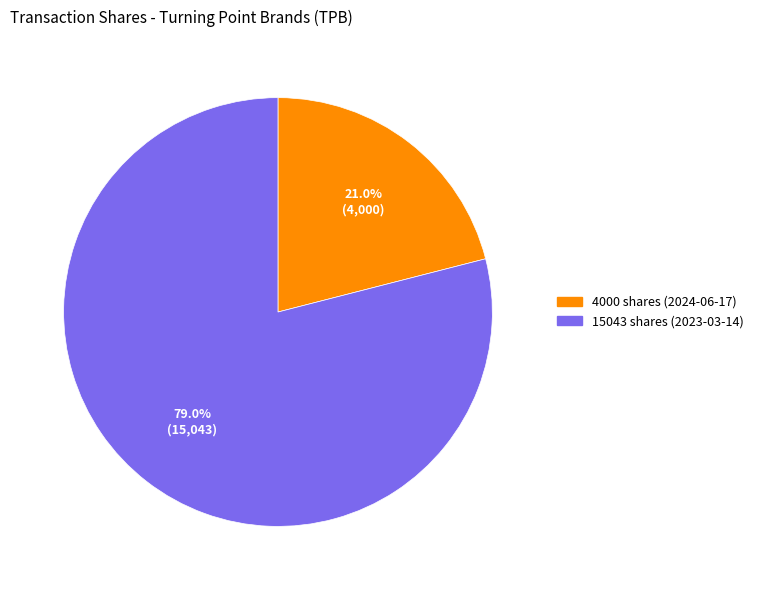

How many slices are in this pie chart?

2